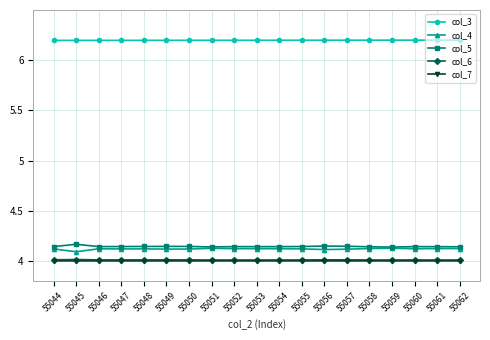

At which category does col_4 reach its first local valley?

55045